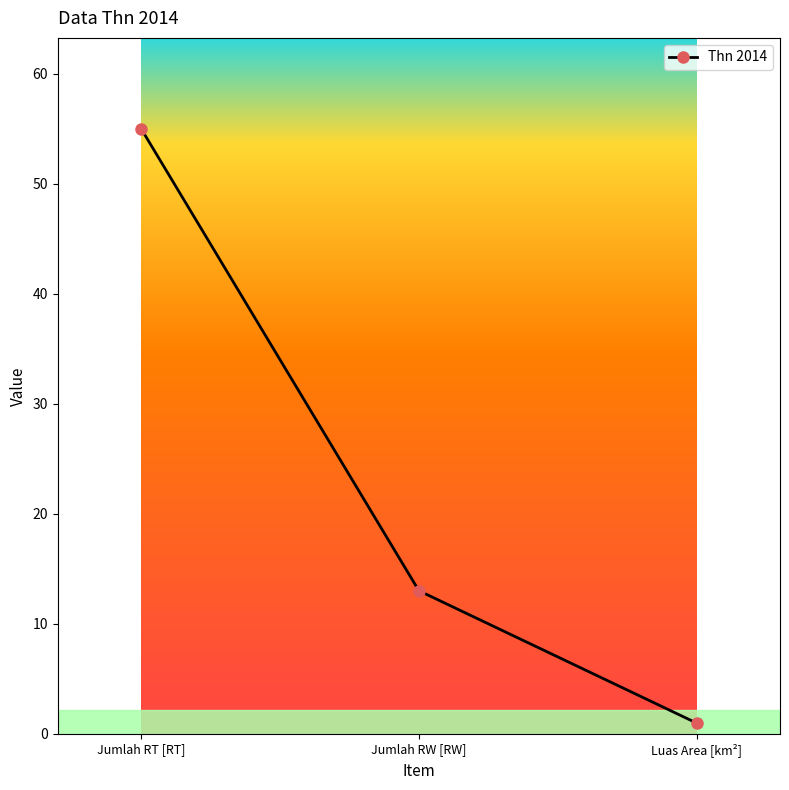

What is the greatest value displayed?

55.0